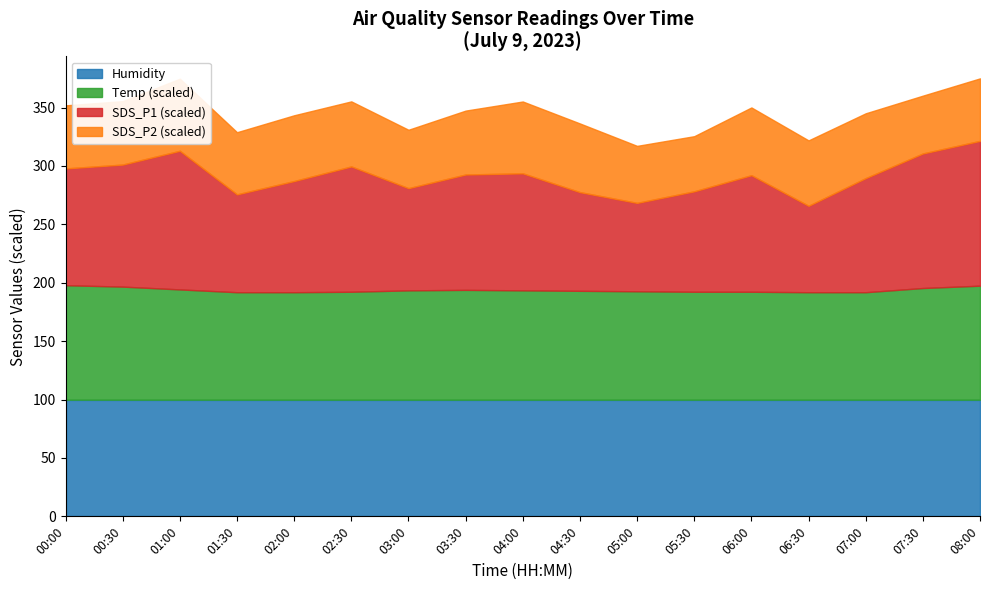

True or false: SDS_P1 and SDS_P2 intersect in this chart.

False